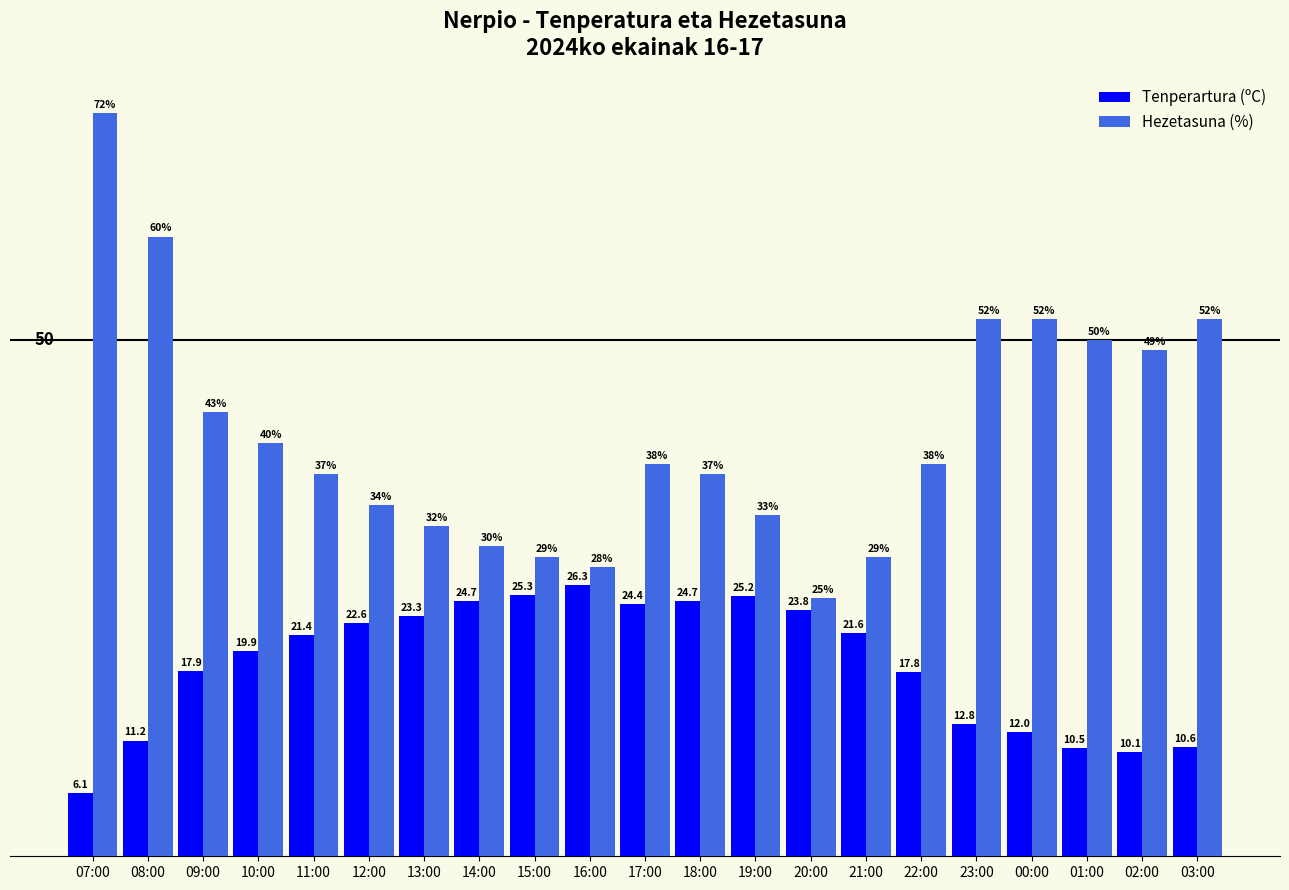

Rank the series at 09:00 from highest to lowest value.

Hezetasuna (%), Tenperartura (ºC)